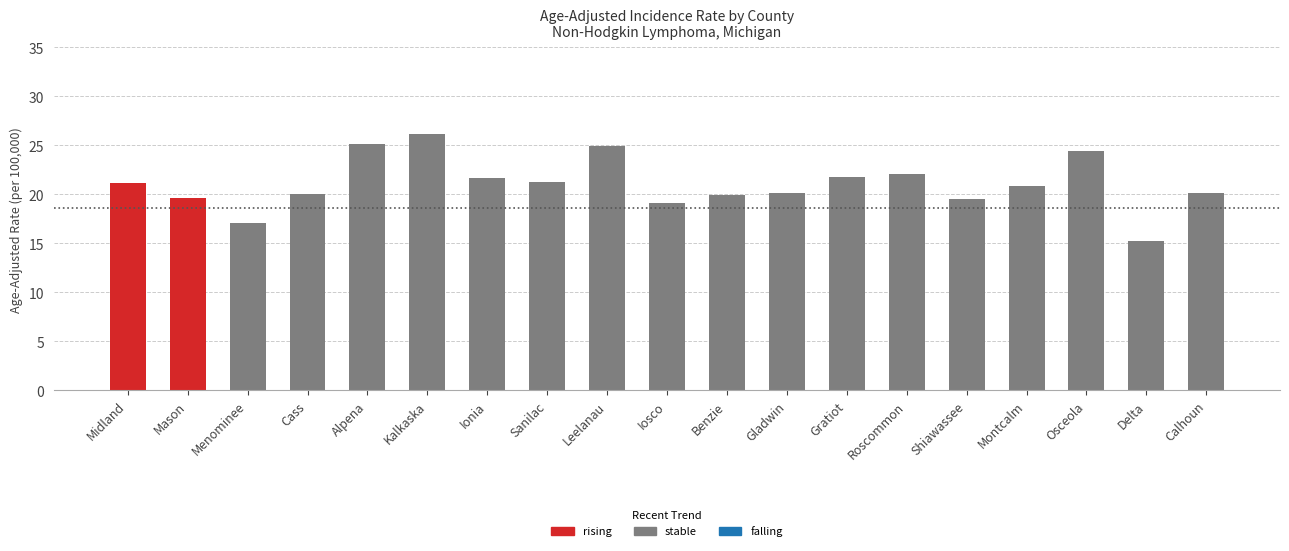

What is the label of the 11th bar from the left?

Benzie